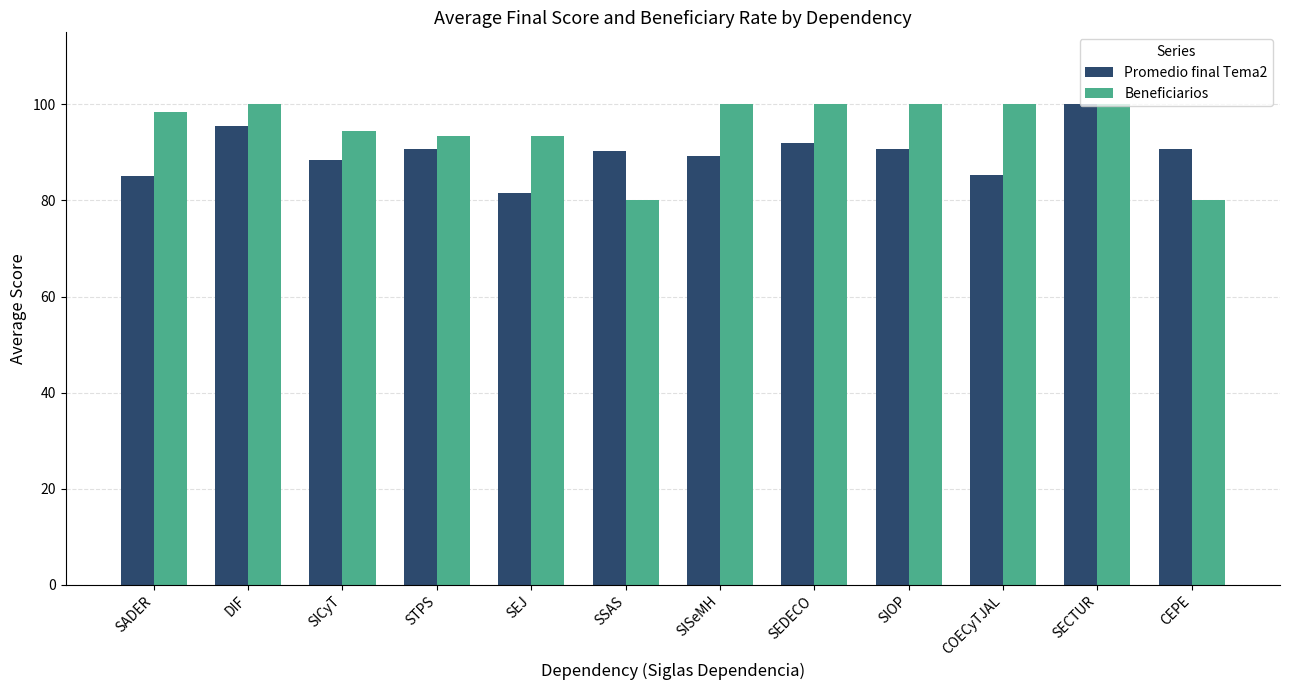

What is the minimum value for Promedio final Tema2?

81.6